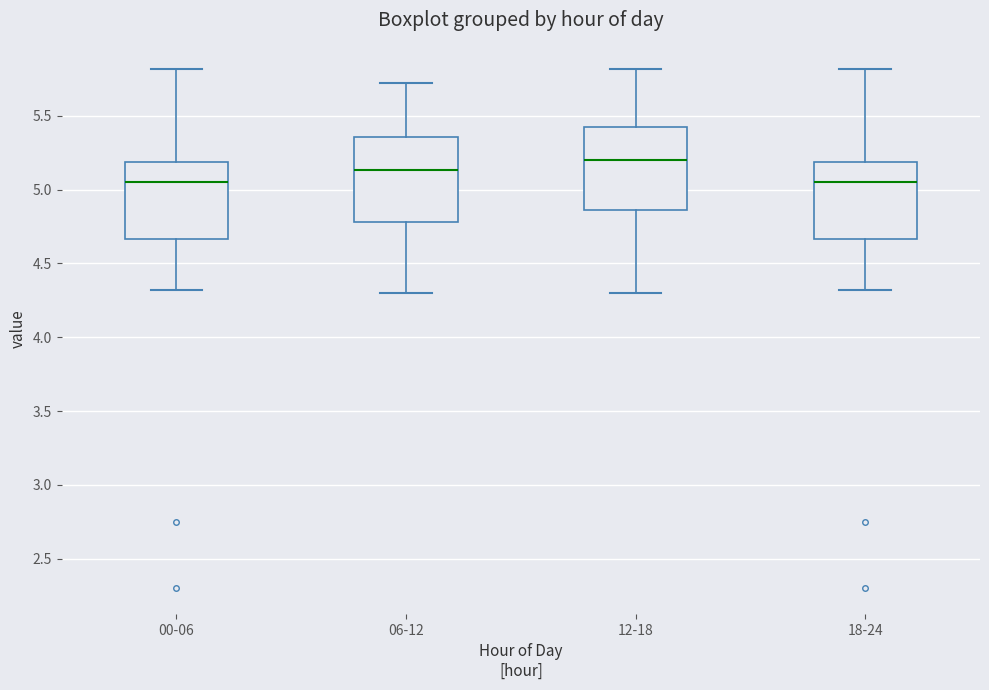

Reading left to right, transcribe this box plot: for each box, give where its median line is, the range the box spans, and where its two whiskers end, as read against the y-axis. The values are not printed on the chart, so give them approximately, as read against the axis.

00-06: median 5.05, box 4.65 to 5.20, whiskers 4.30 to 5.80
06-12: median 5.15, box 4.80 to 5.35, whiskers 4.30 to 5.70
12-18: median 5.20, box 4.85 to 5.45, whiskers 4.30 to 5.80
18-24: median 5.05, box 4.65 to 5.20, whiskers 4.30 to 5.80